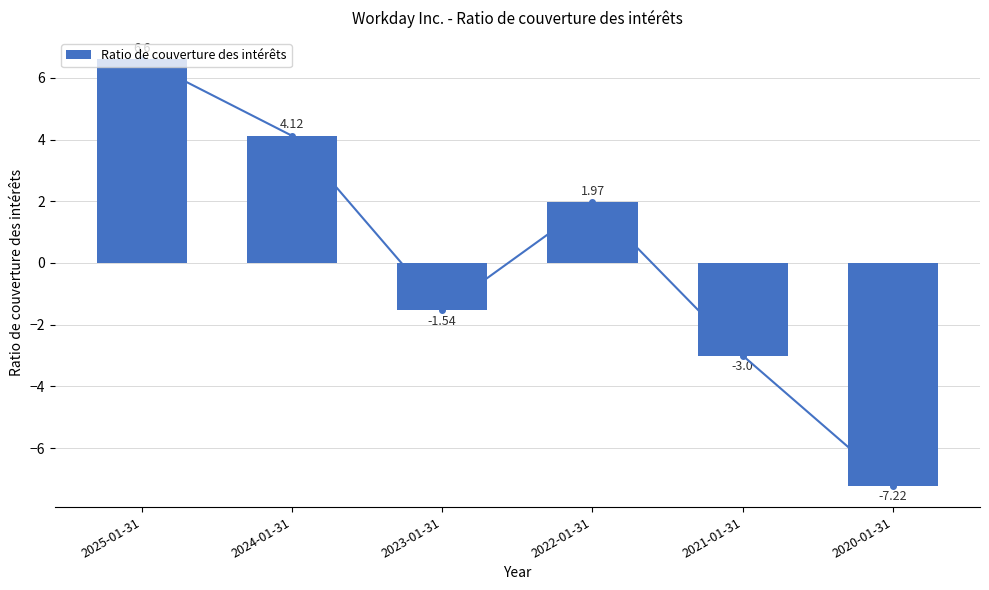

How many values are below zero?

3